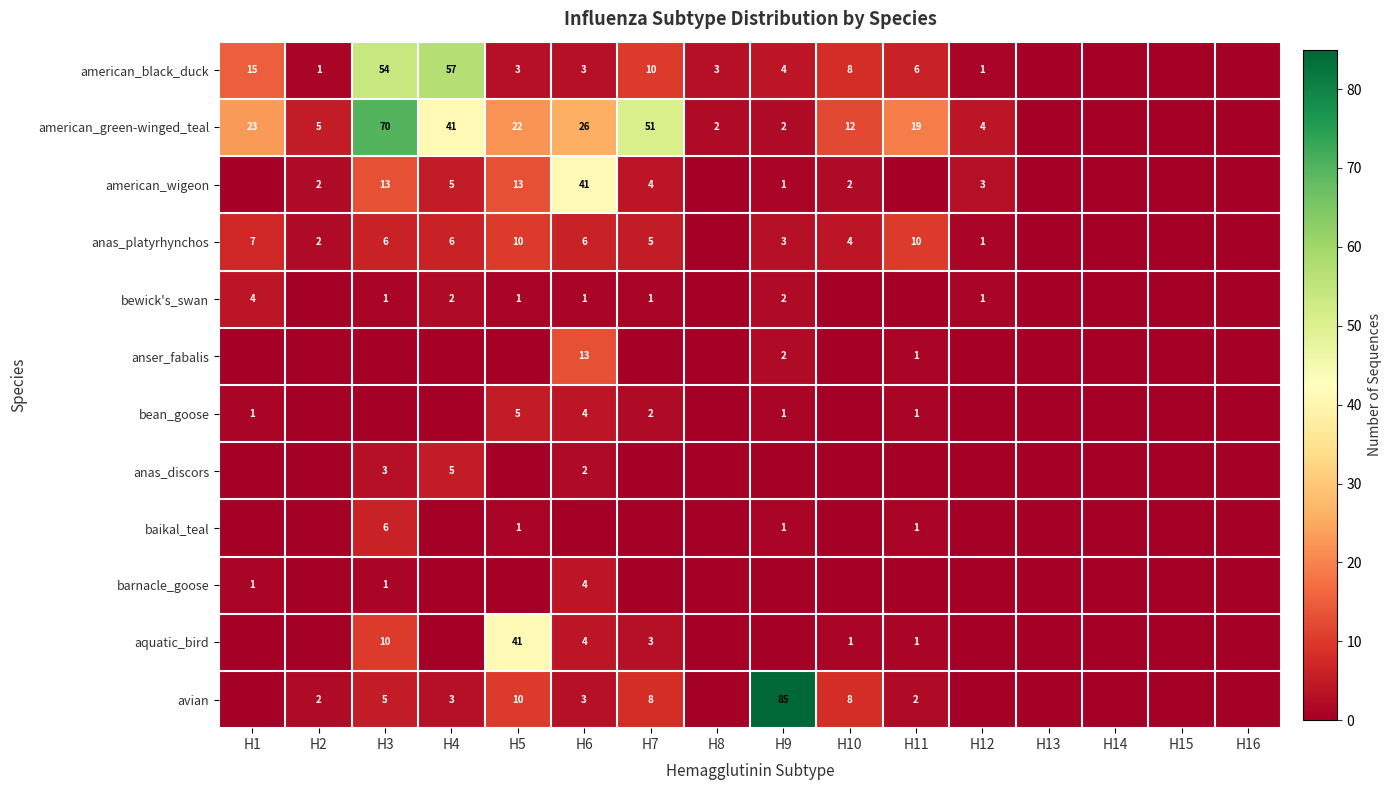

The american_wigeon series shows 13 at H3. True or false?

True